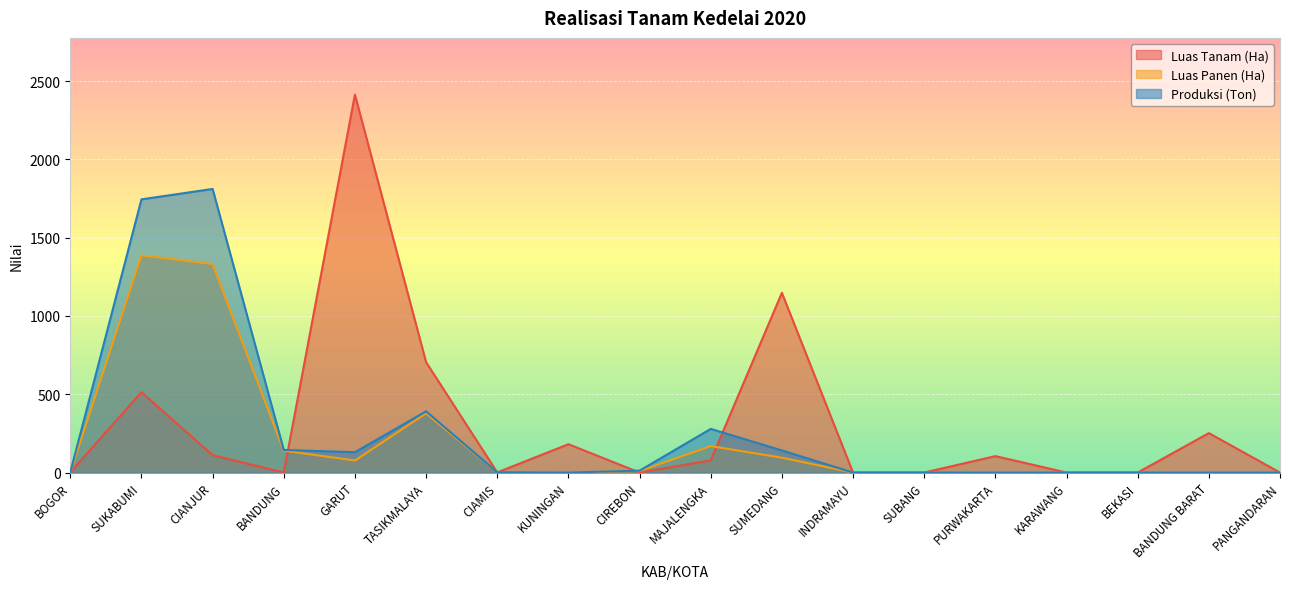

True or false: Produksi (Ton) has a value of 0.0 at KUNINGAN.

True